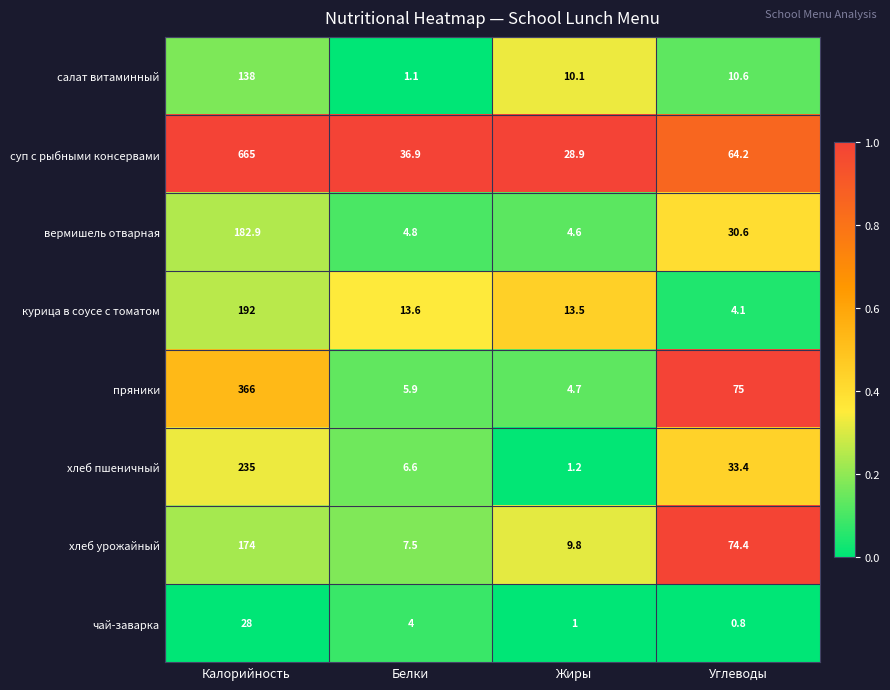

What is the average value of the пряники series?

112.9